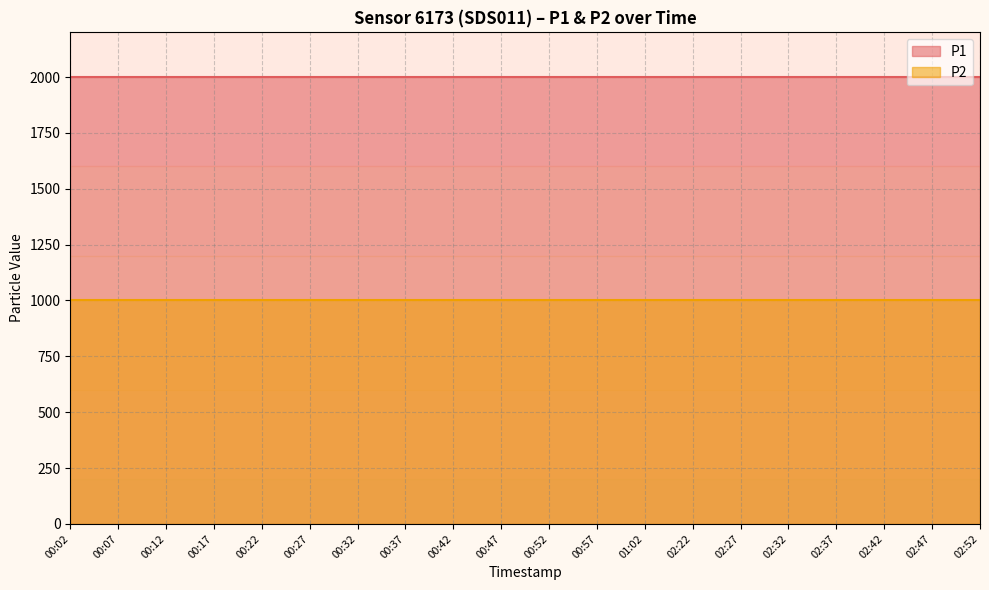

What is the label of the 15th point from the right?

00:27